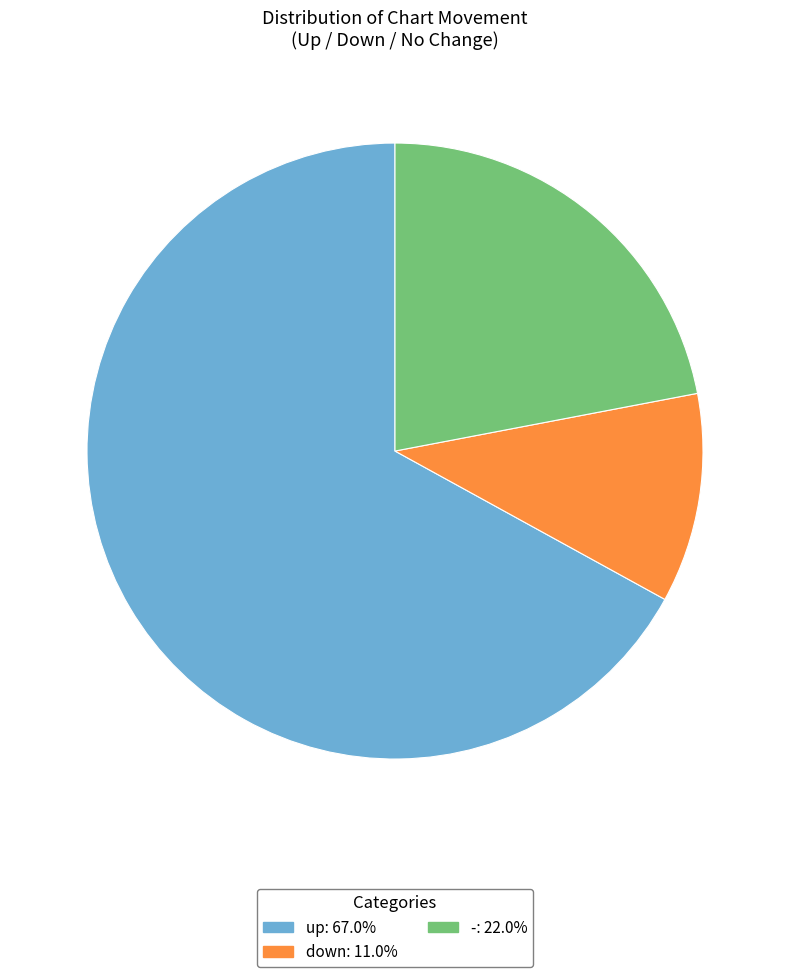

Rank the categories by value from highest to lowest.

up, -, down